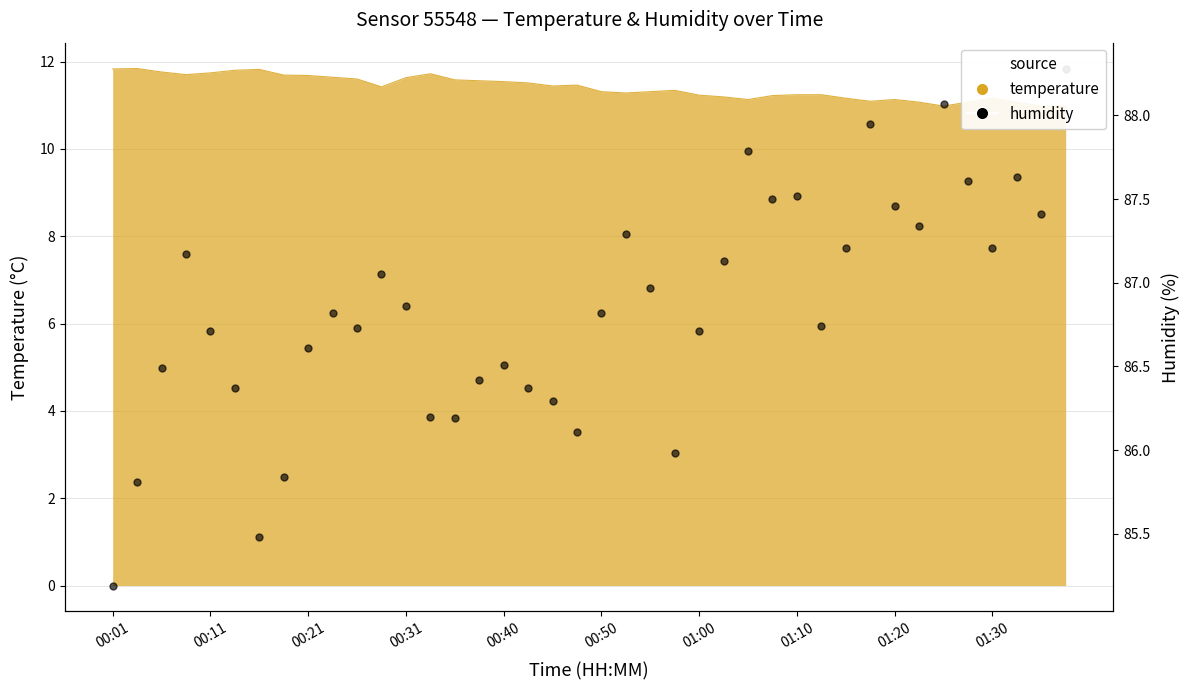

What is the ratio of the value at 25 to the value at 35?

1.0